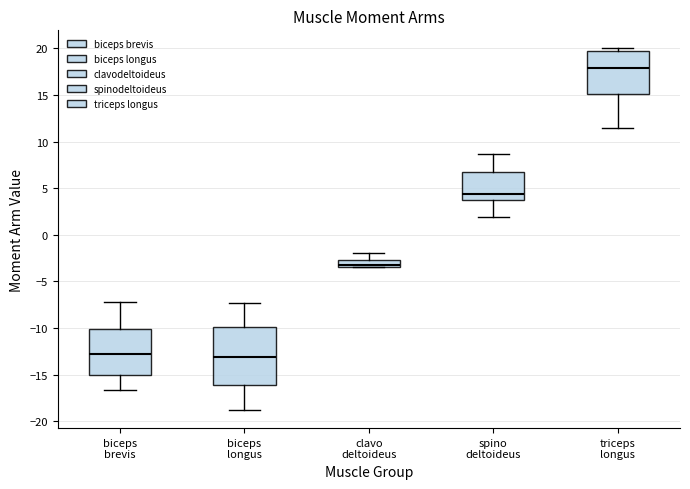

Which box is the tallest, from its lower edge to its upper edge?

biceps longus